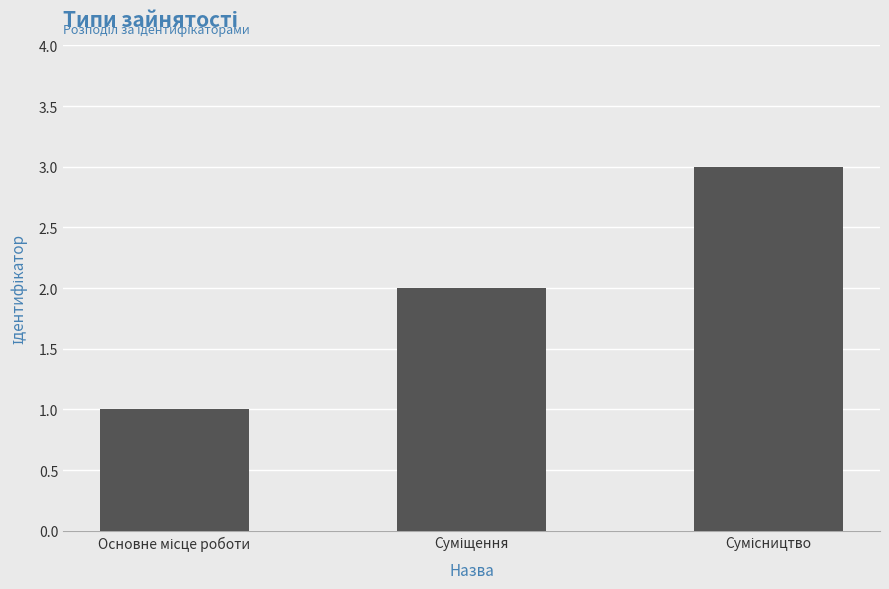

What is the maximum value shown in the chart?

3